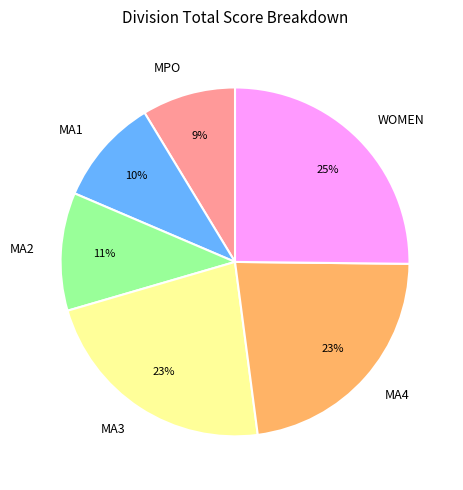

Is it true that MPO is 14% of the pie?

False